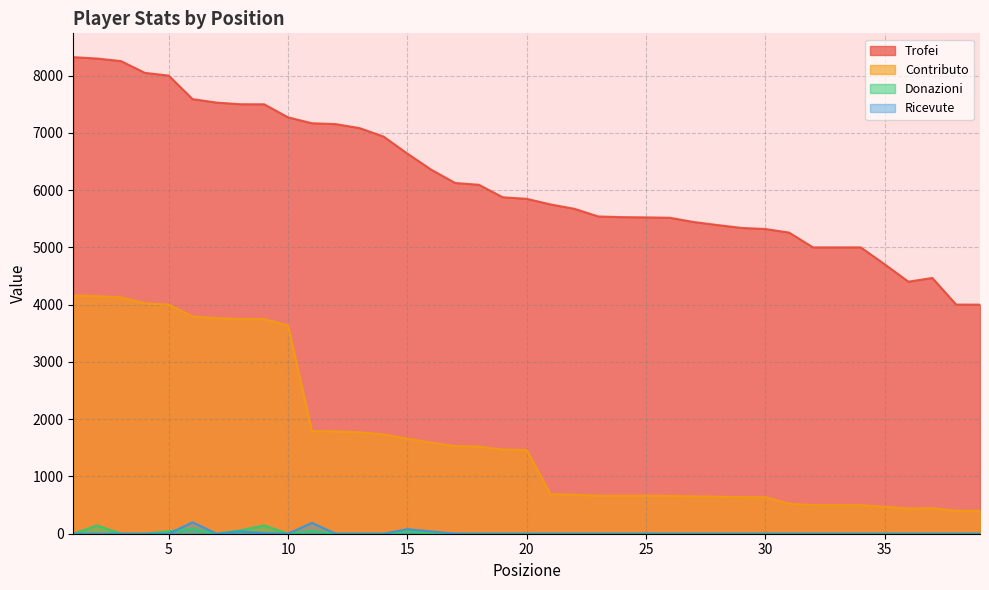

What is the difference between the maximum and minimum values in the Donazioni series?

144